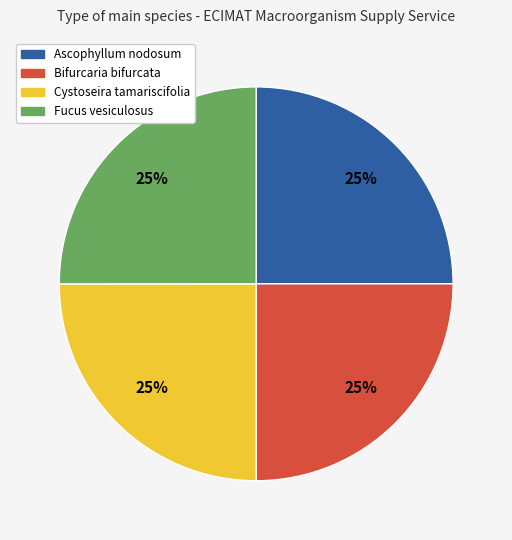

Is Ascophyllum nodosum the majority of the pie?

No